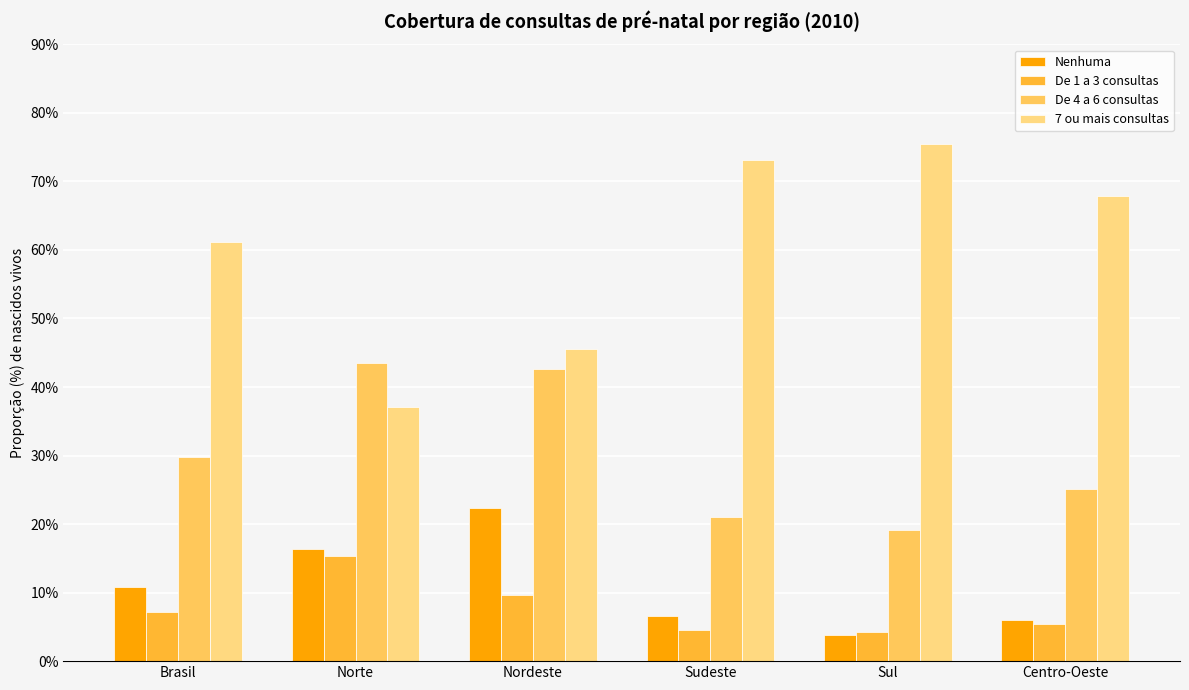

How many values in the 7 ou mais consultas series exceed 67?

3